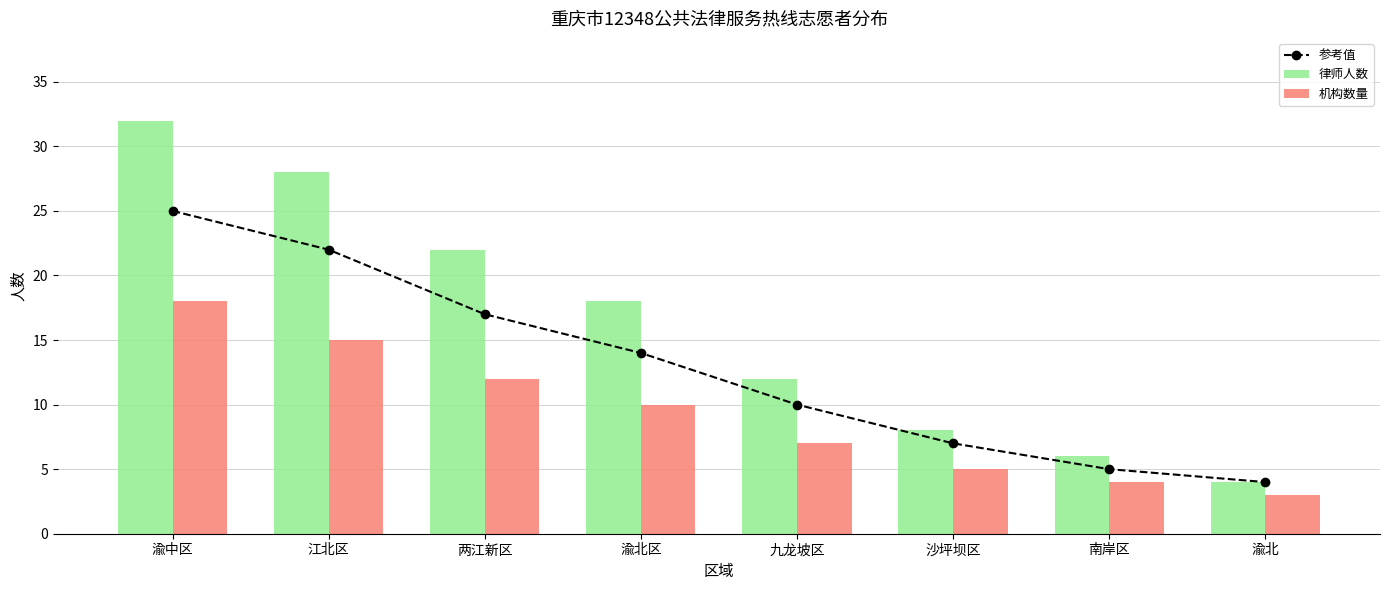

What is the difference between the 机构数量 values at 南岸区 and 渝北区?

6